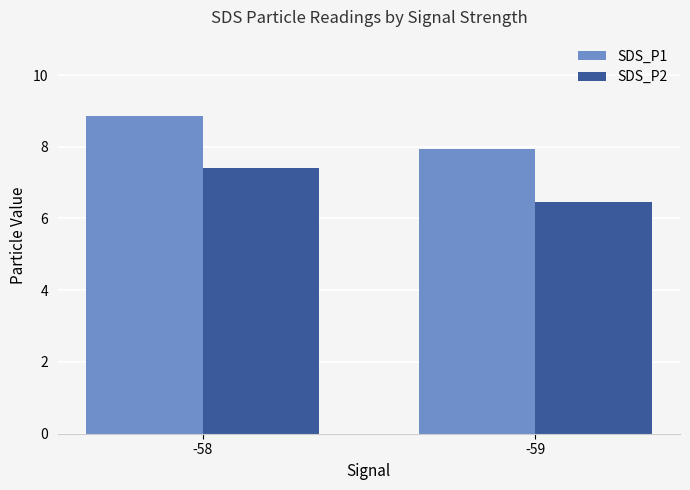

What is the smallest value displayed?

6.5